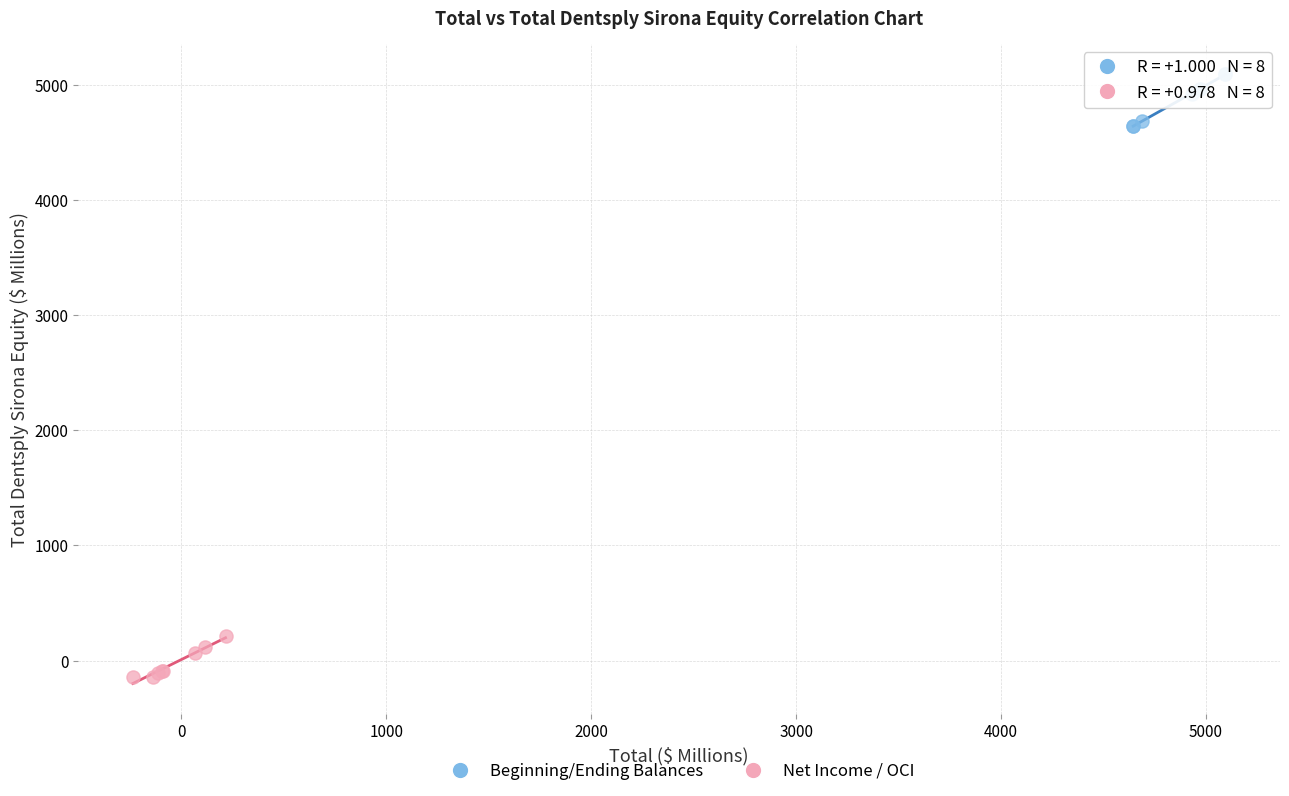

Which series reaches the minimum Y coordinate?

Net Income / OCI